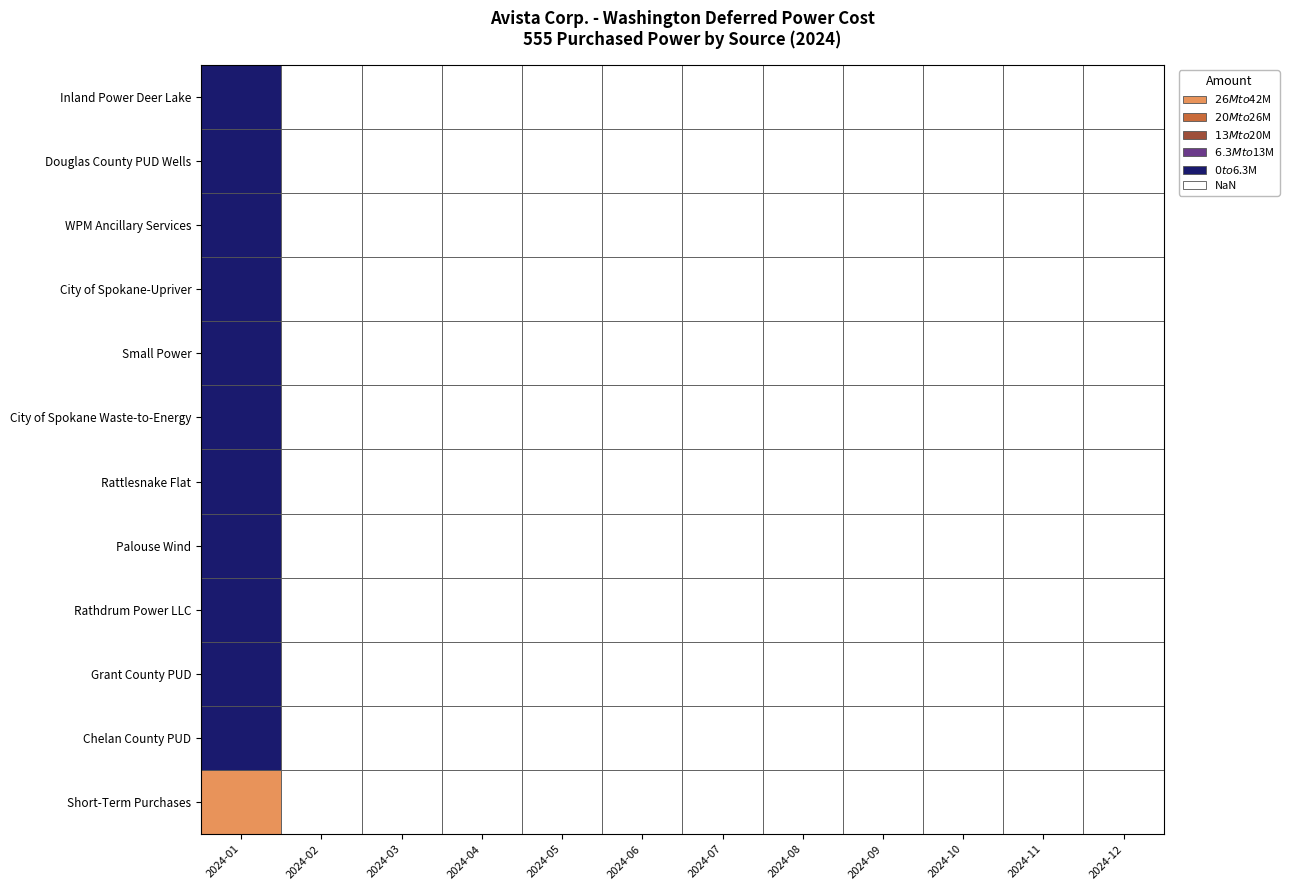

What is the difference between the maximum and minimum values in the Small Power series?

112666.3